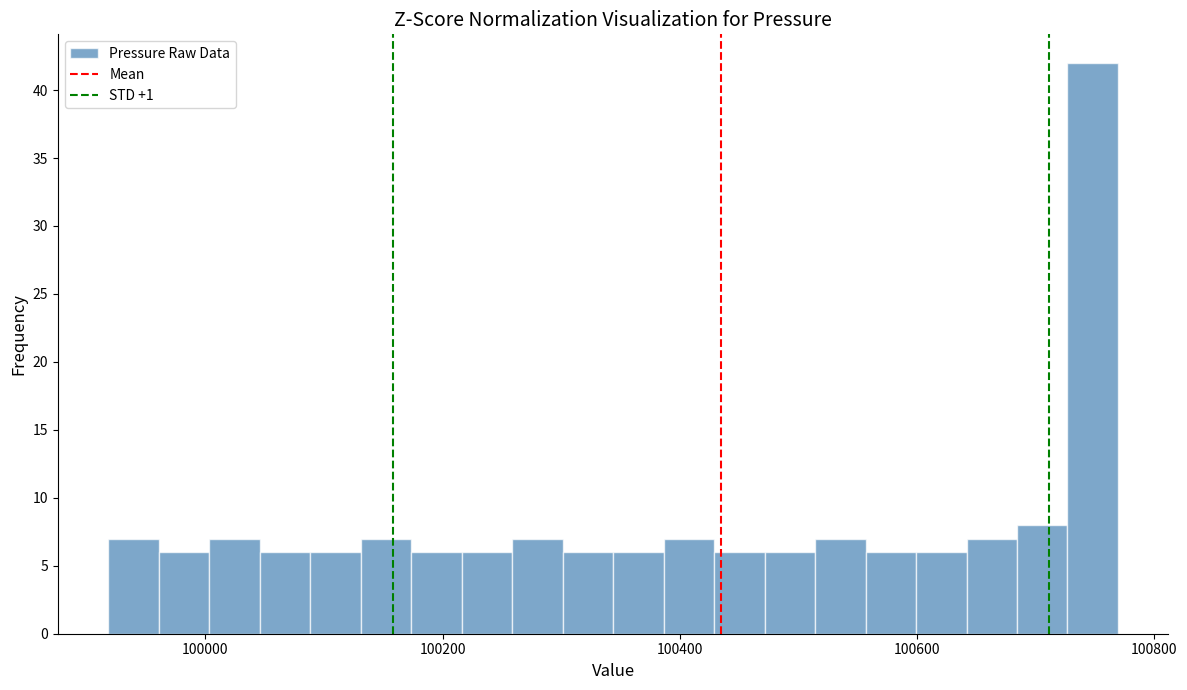

Around what value on the x-axis is the tallest bar? Give the approximate position of its centre, as read against the axis.

100740